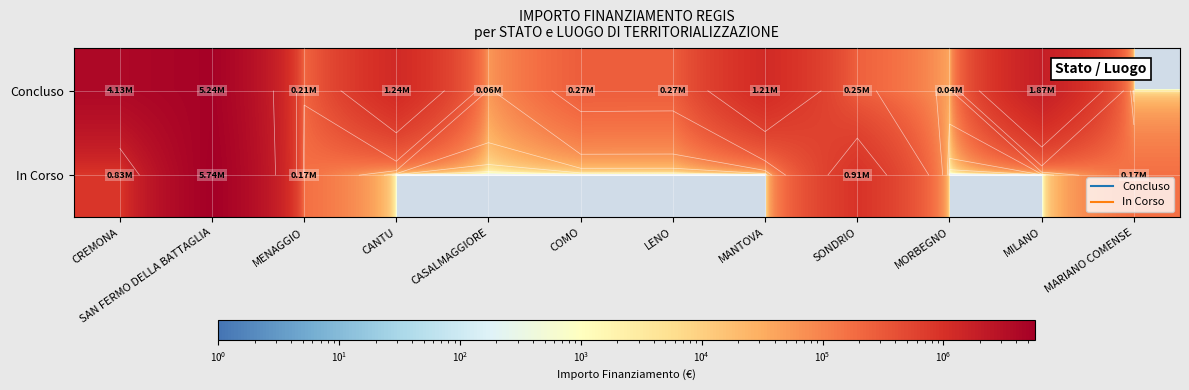

Is the value of In Corso at MANTOVA greater than the value of Concluso at LENO?

No